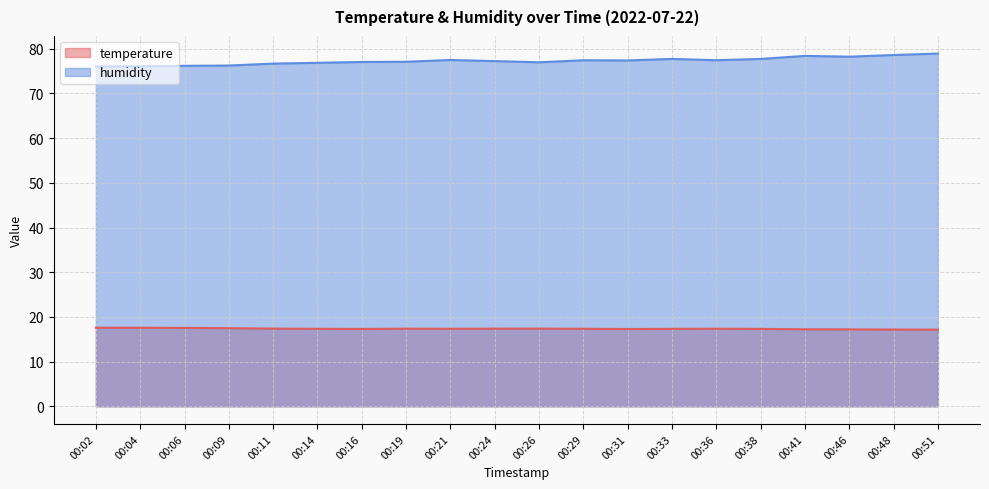

How many lines are shown in the chart?

2